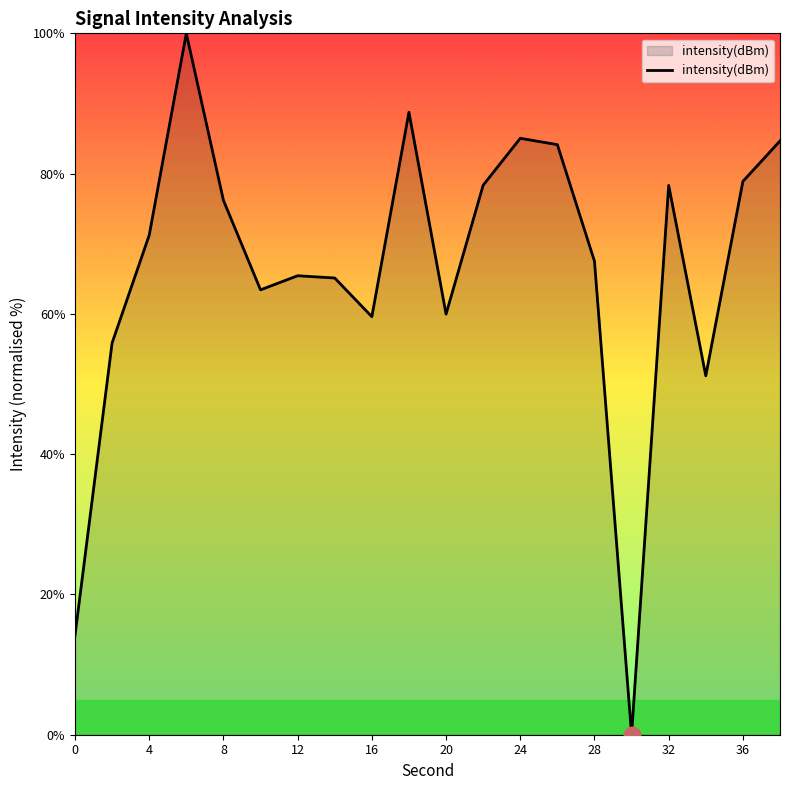

What is the difference between the maximum and minimum values?

100.0